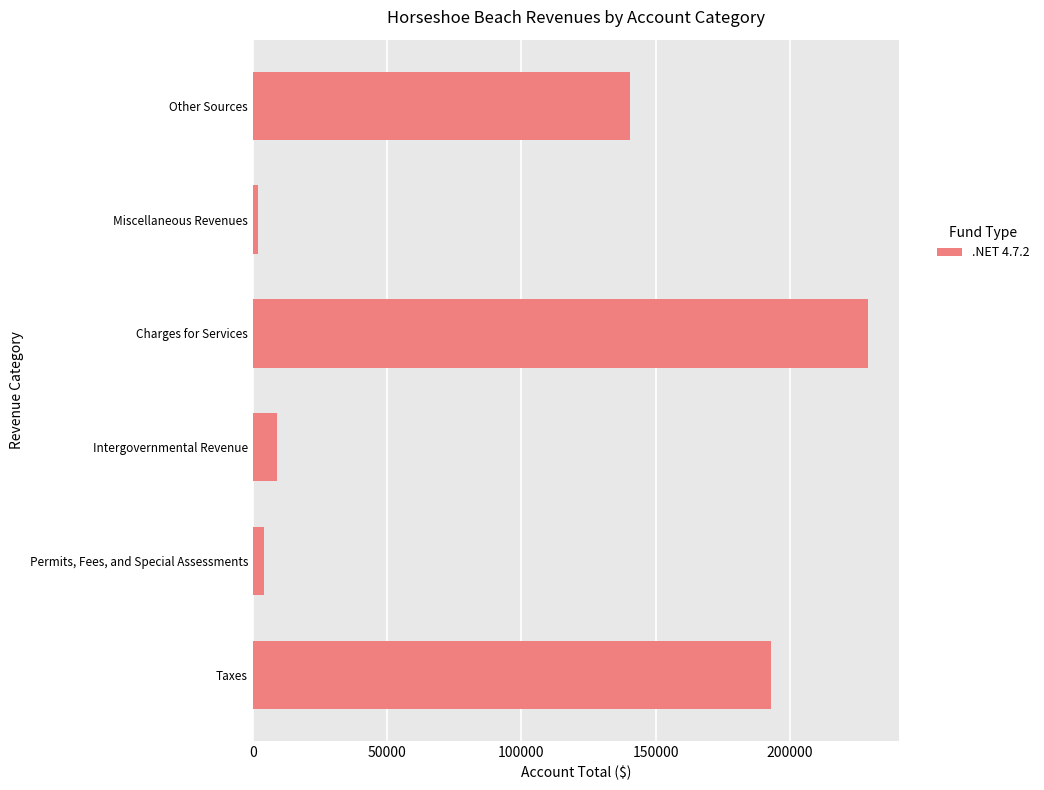

True or false: the data shows 56911 at Other Sources.

False